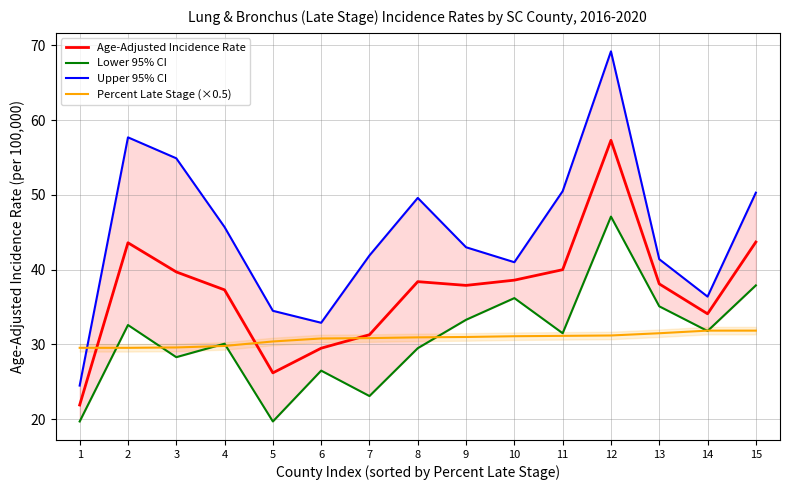

How many categories are shown in the chart?

15